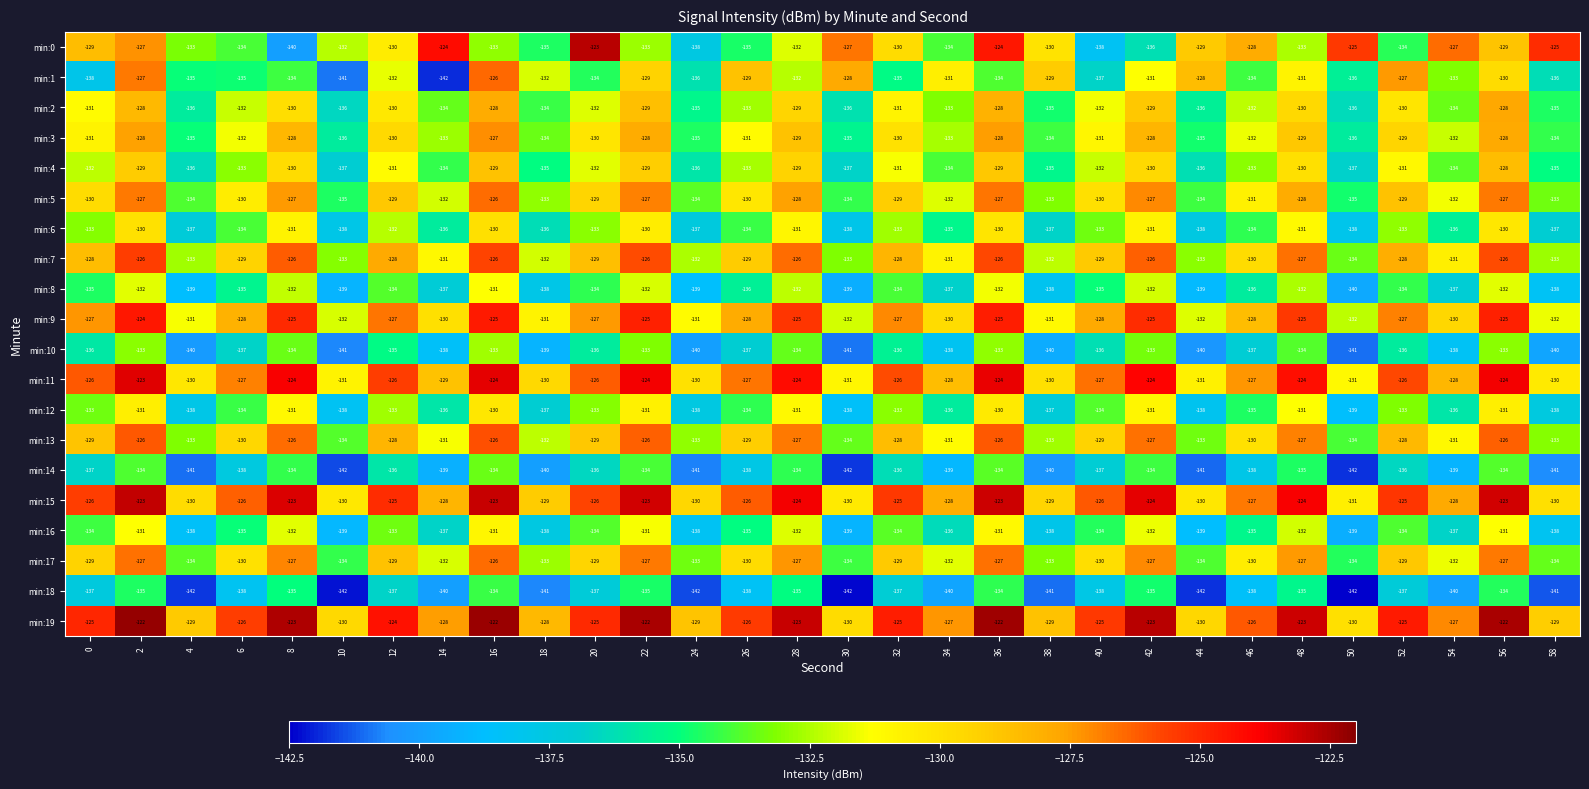

What is the approximate value of min:4 at 50?

-137